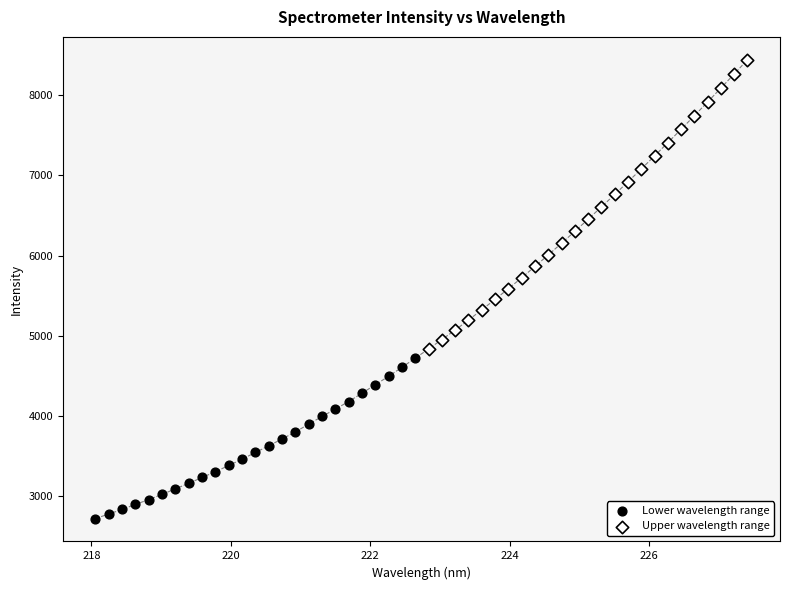

Which series has the largest Y range (max minus min)?

Upper wavelength range